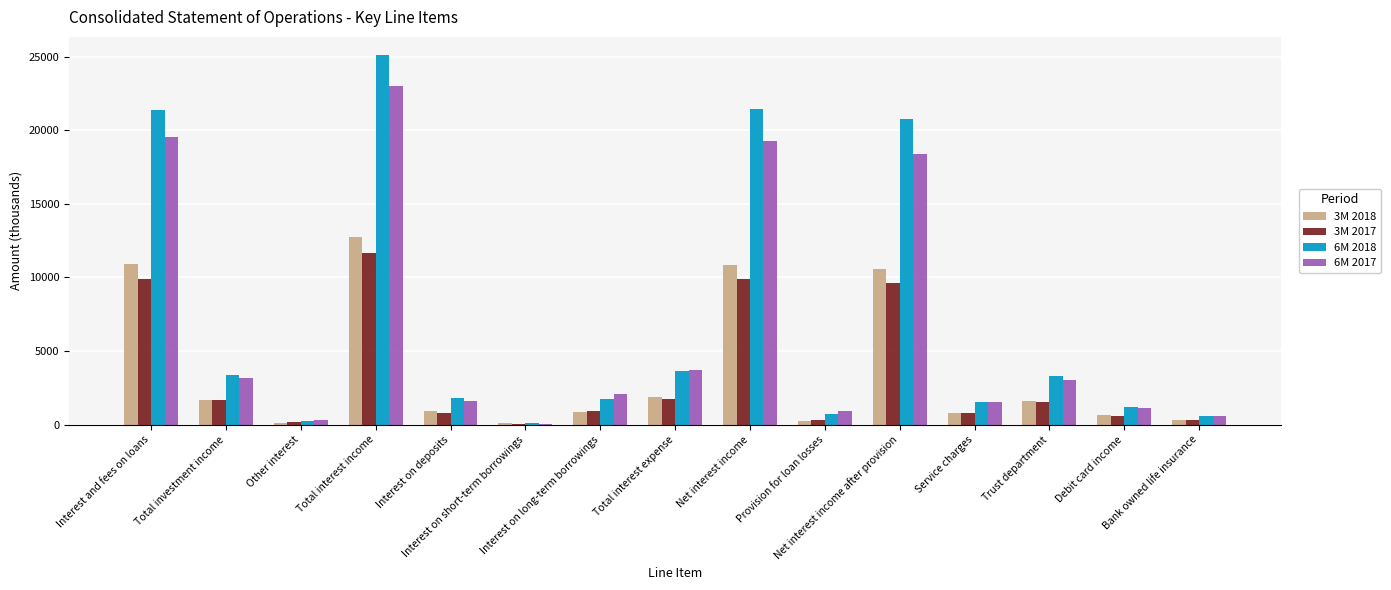

List the labels in order of 3M 2018 value, largest first.

Total interest income, Interest and fees on loans, Net interest income, Net interest income after provision, Total interest expense, Total investment income, Trust department, Interest on deposits, Interest on long-term borrowings, Service charges, Debit card income, Bank owned life insurance, Provision for loan losses, Interest on short-term borrowings, Other interest